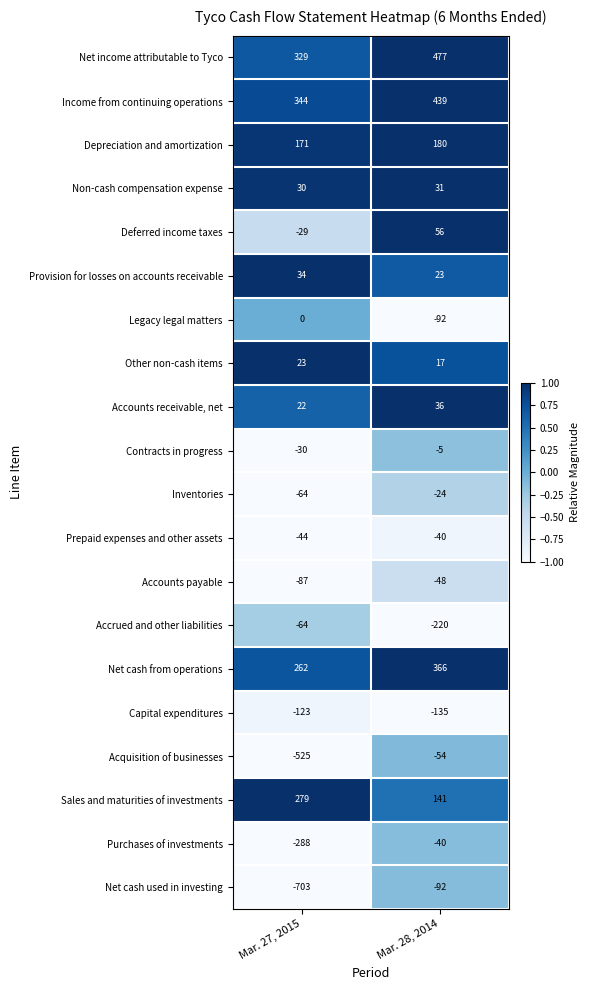

Between Mar. 27, 2015 and Mar. 28, 2014, which series saw the biggest shift?

Net cash used in investing